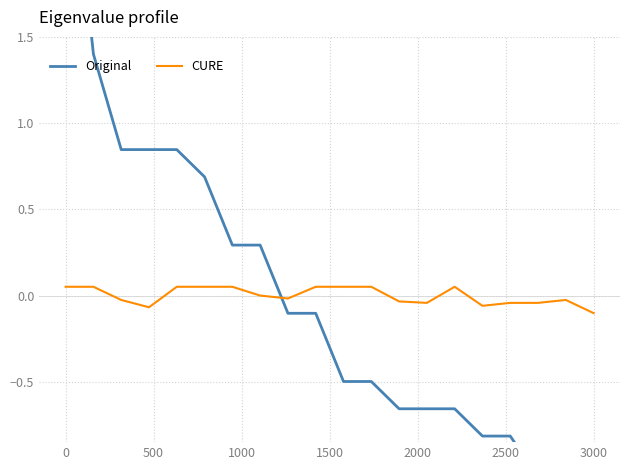

The value of Original at 13 is -0.5. True or false?

False